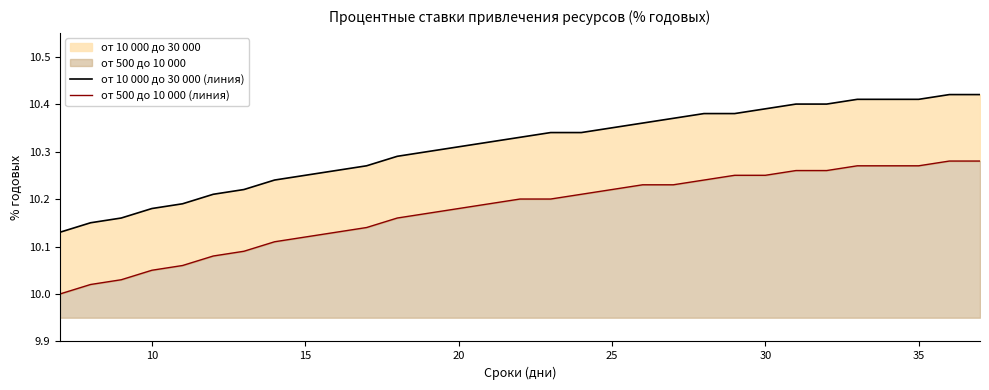

How many lines are shown in the chart?

2